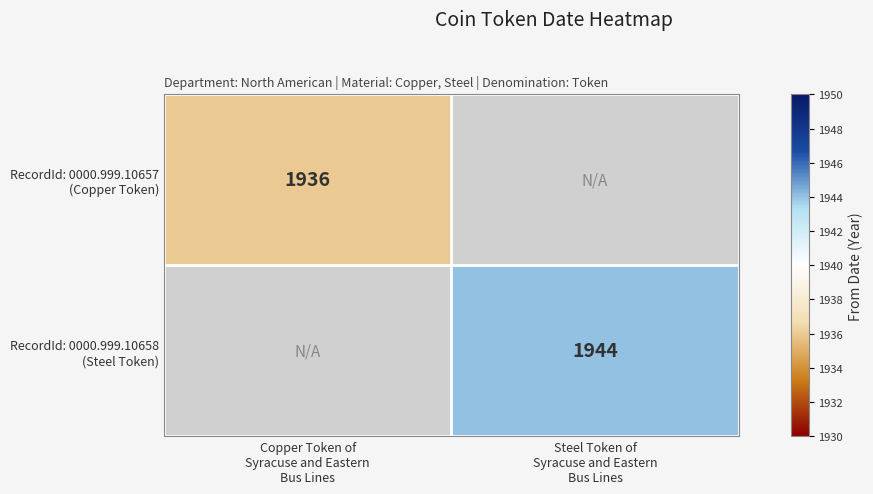

Which series has the largest range (max minus min)?

RecordId: 0000.999.10658 (Steel Token)